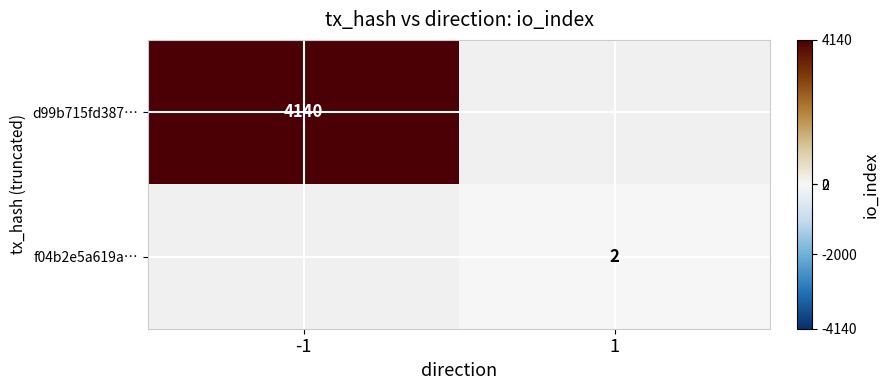

The value of f04b2e5a619a… at 1 is 1. True or false?

False